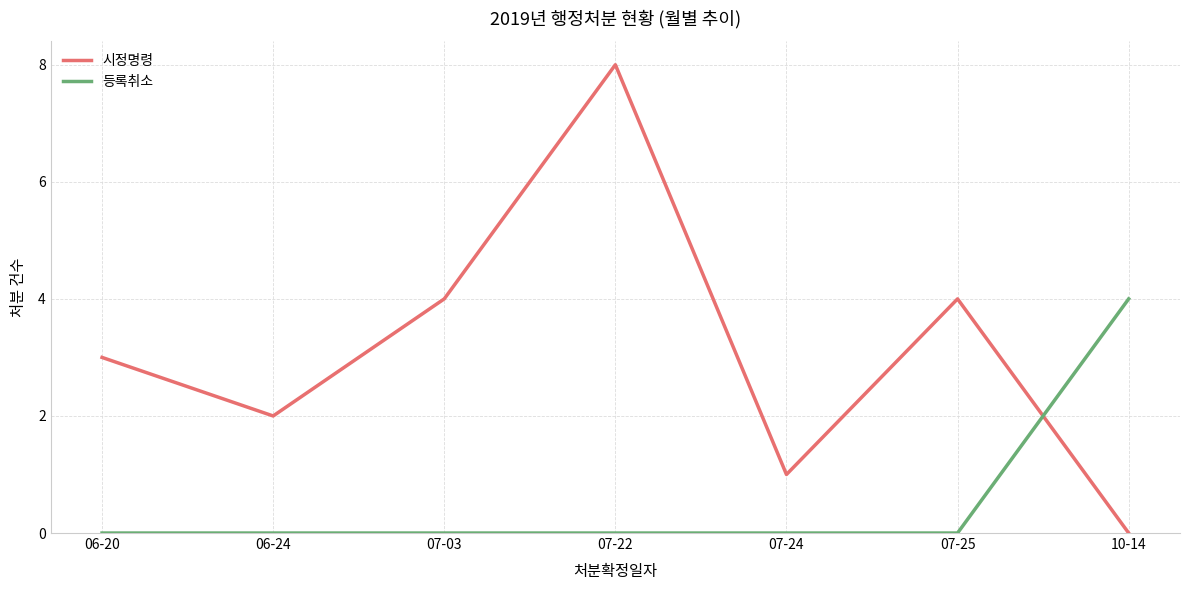

What is the approximate value of 시정명령 at 07-24?

1